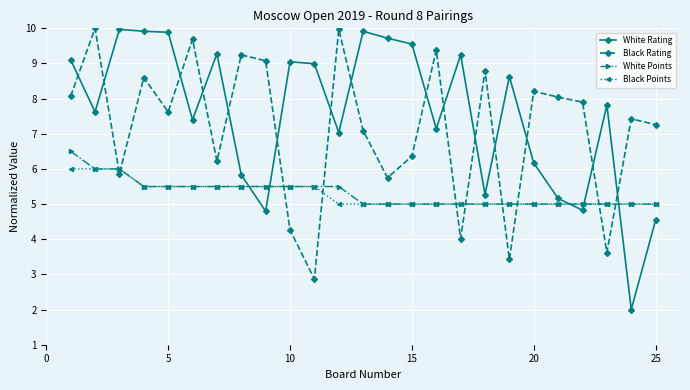

In Black Rating, how many points are lower than both neighbors (excluding endpoints)?

8